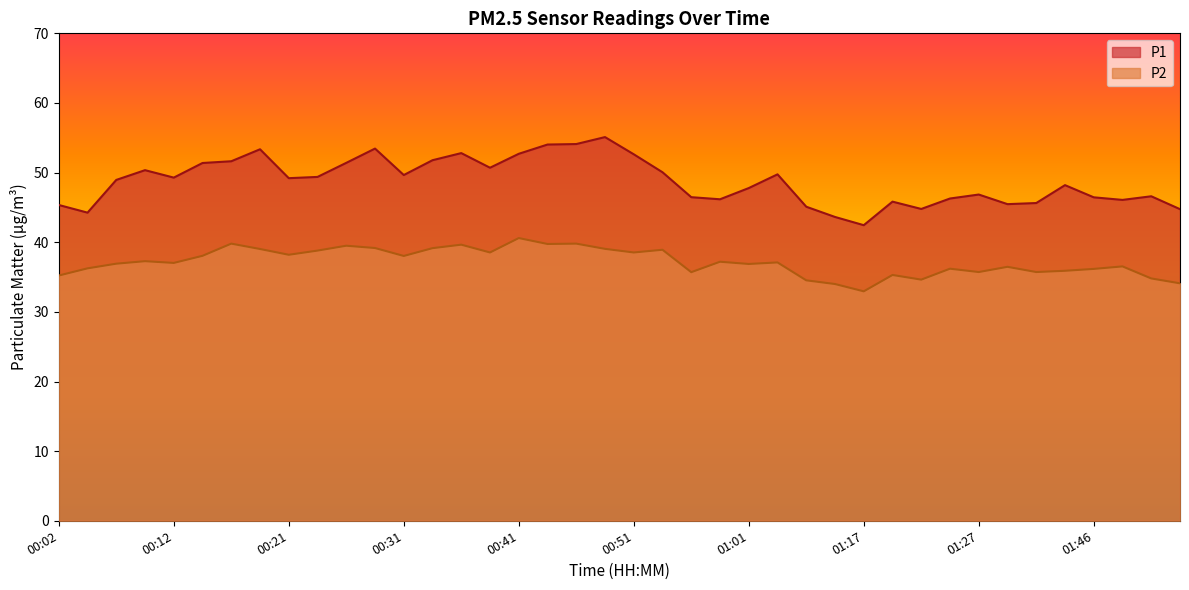

True or false: P1 and P2 cross at least once.

False